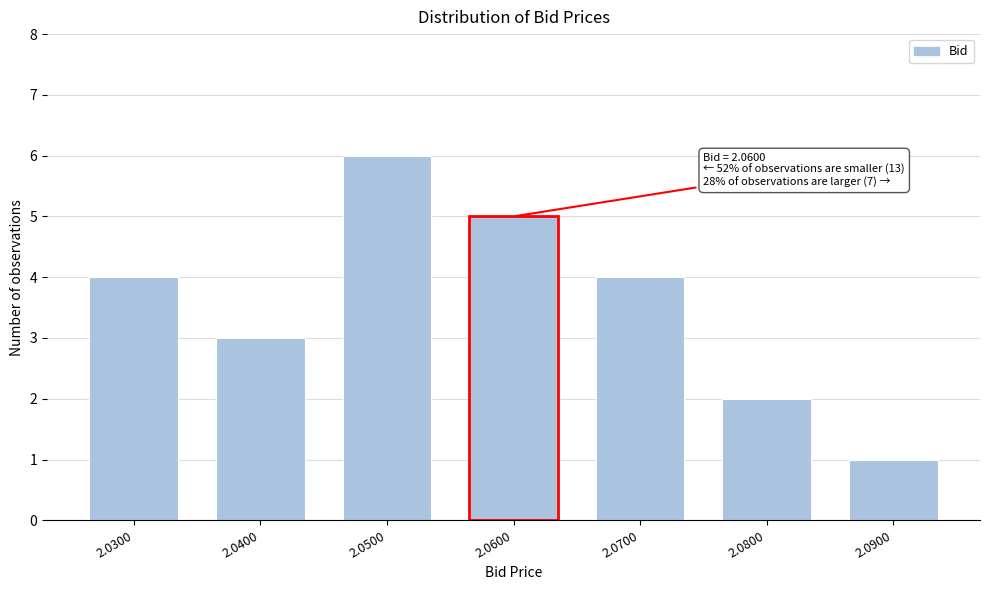

Reading left to right, extract all data points from this chart.

4	3	6	5	4	2	1